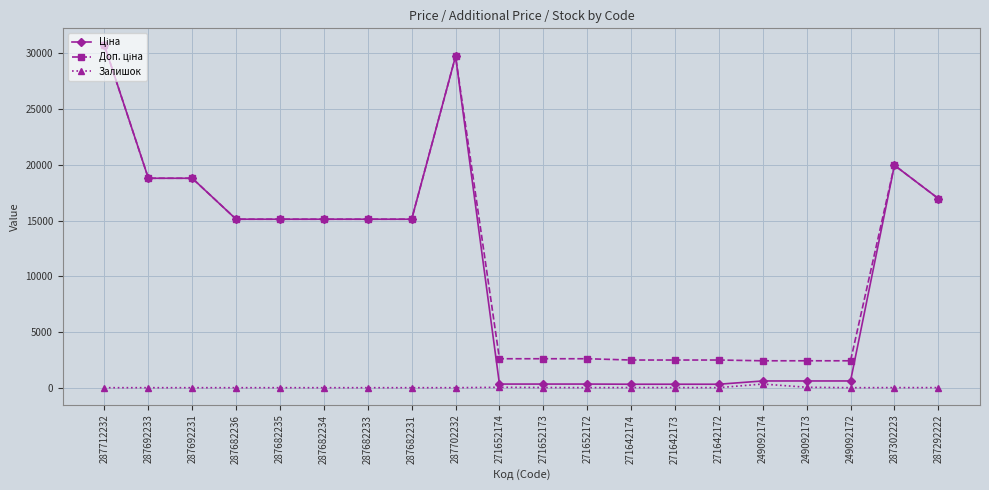

What is the label of the 18th point from the right?

287692231